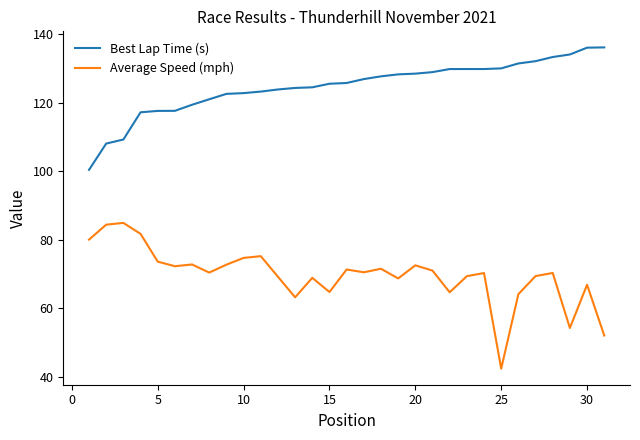

True or false: Best Lap Time (s) and Average Speed (mph) intersect in this chart.

False